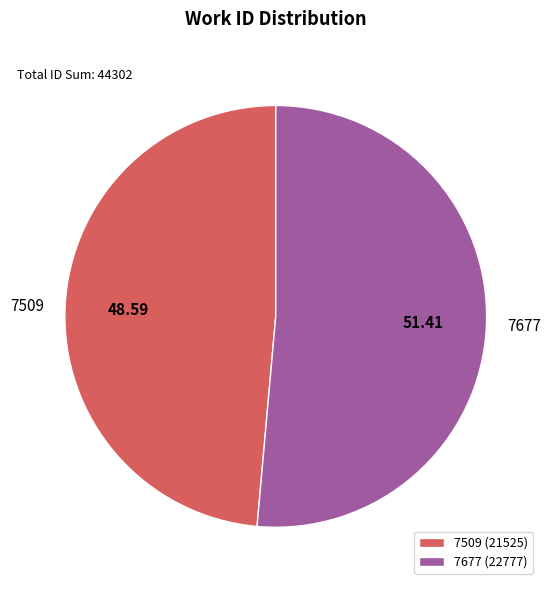

Which category has the biggest portion of the pie?

7677